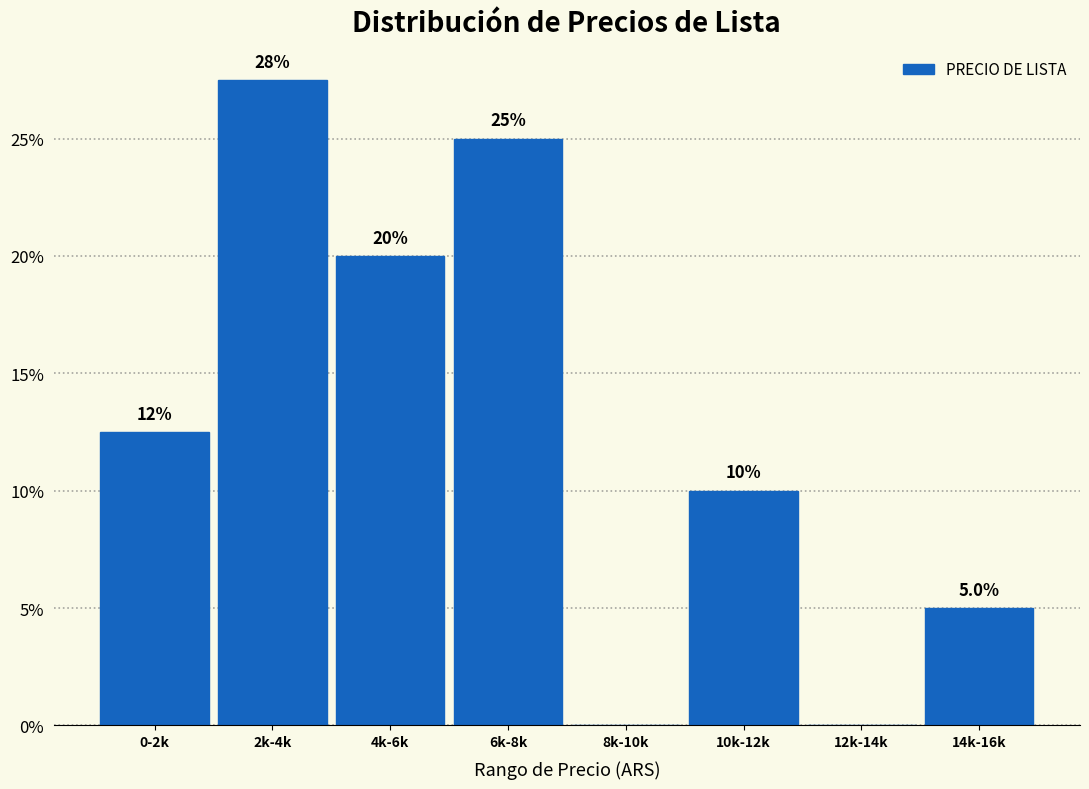

Reading right to left, list all the values displayed in this chart.

14k-16k=5.0	12k-14k=0.0	10k-12k=10.0	8k-10k=0.0	6k-8k=25.0	4k-6k=20.0	2k-4k=27.5	0-2k=12.5